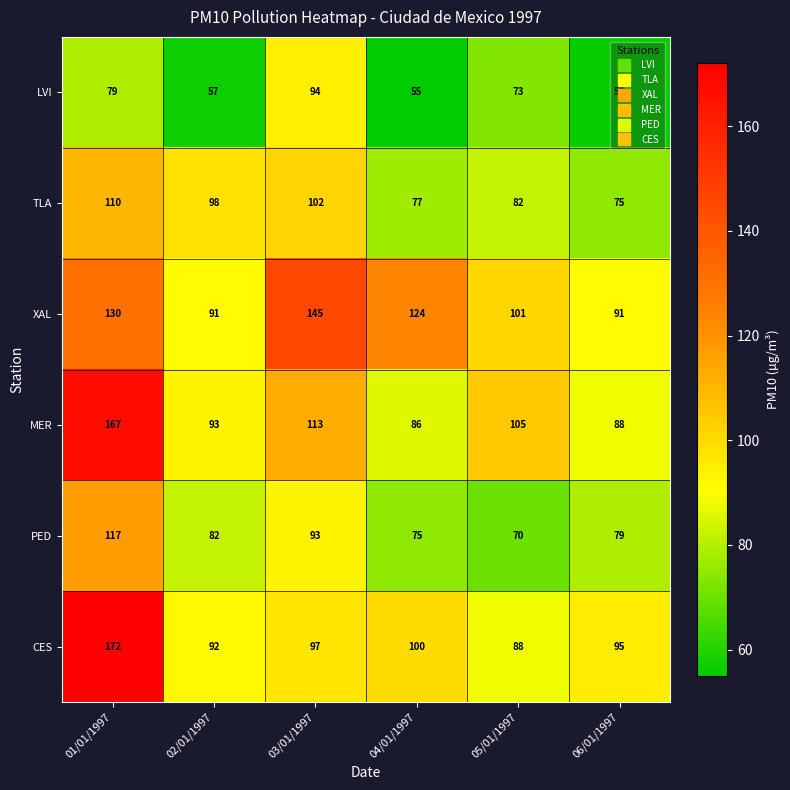

The value of XAL at 03/01/1997 is 145. True or false?

True